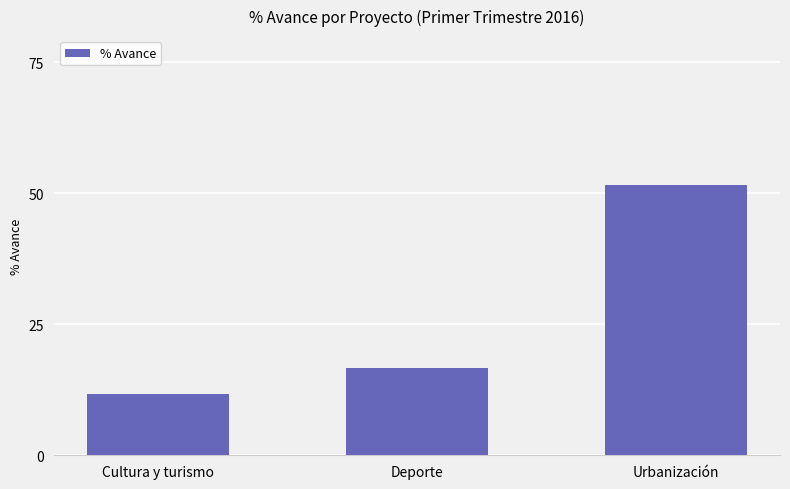

The value at Urbanización is 51.7. True or false?

True